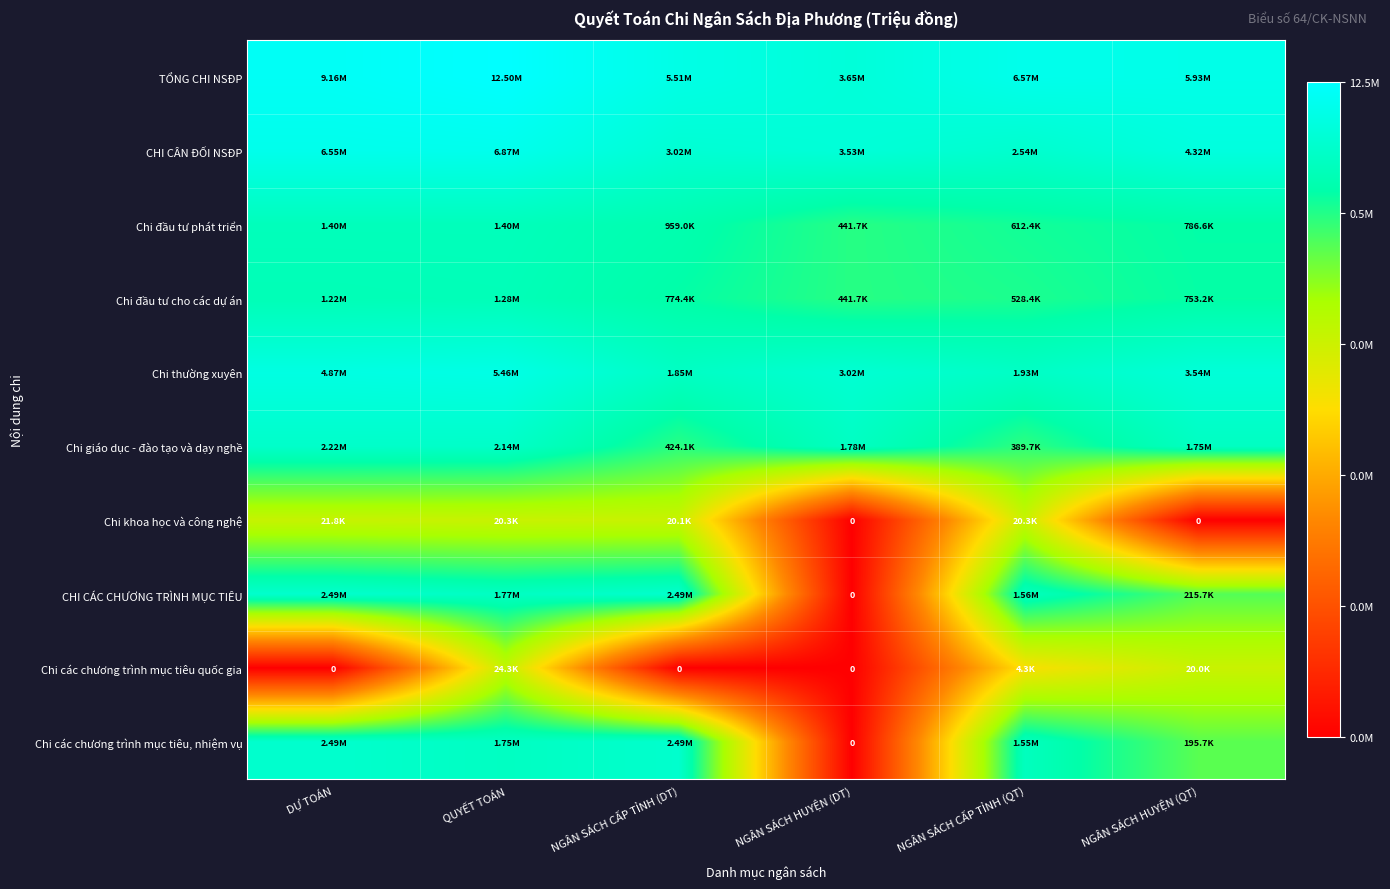

How many data points does each series have?

6